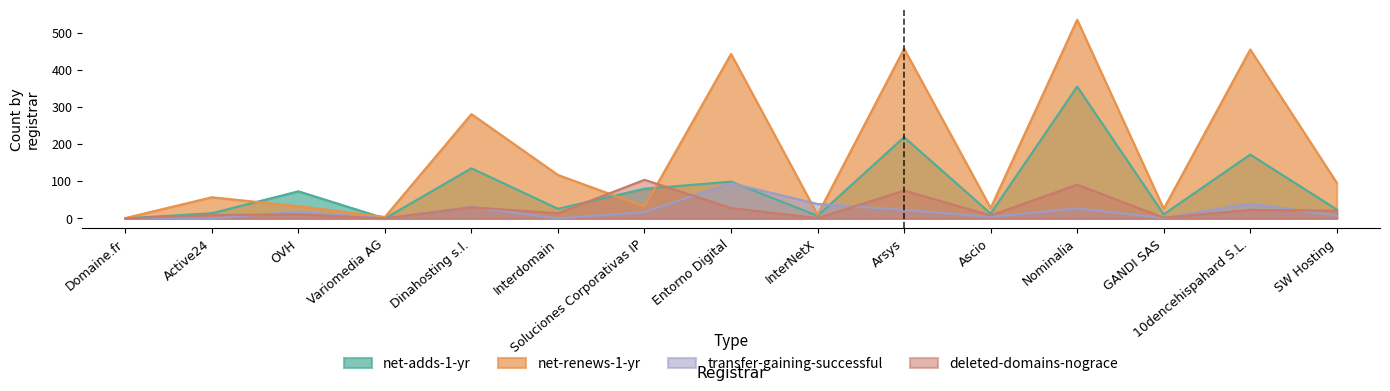

At which category does deleted-domains-nograce reach its first local valley?

Variomedia AG